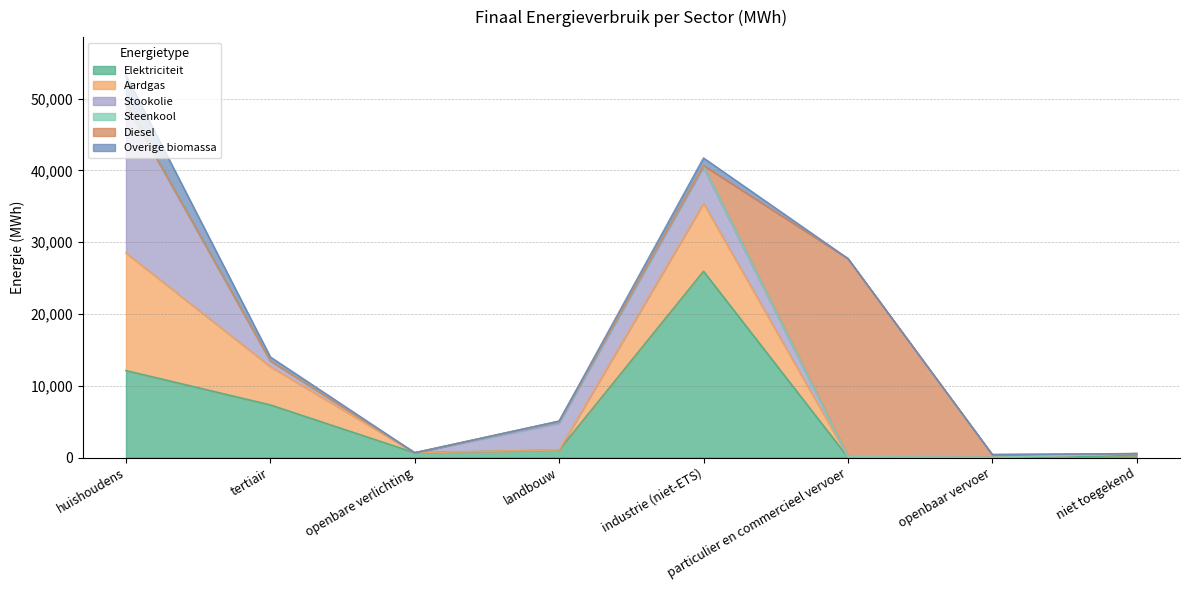

The value of Elektriciteit at huishoudens is 12108.9. True or false?

True